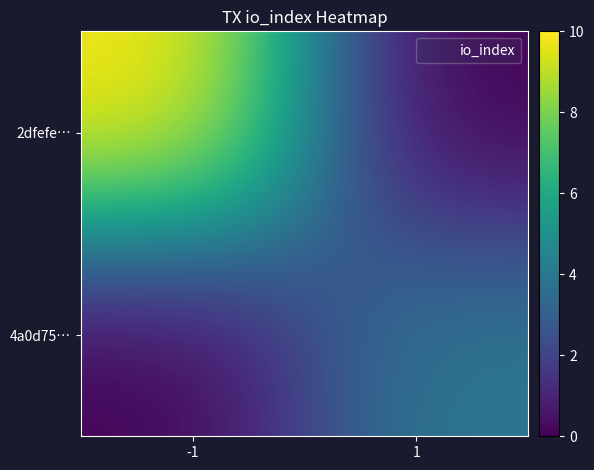

What is the total value across all series at -1?

10